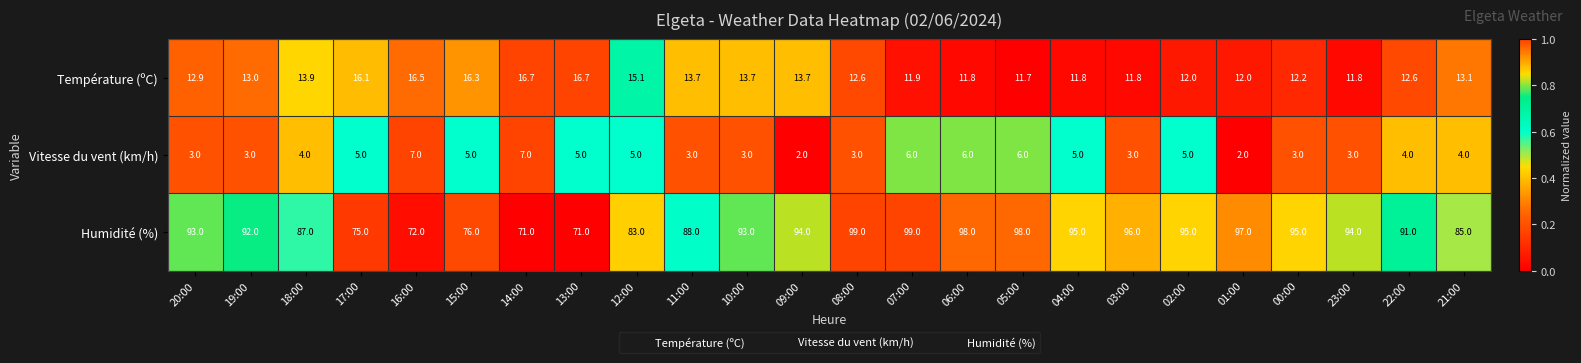

How many distinct data groups are displayed?

3